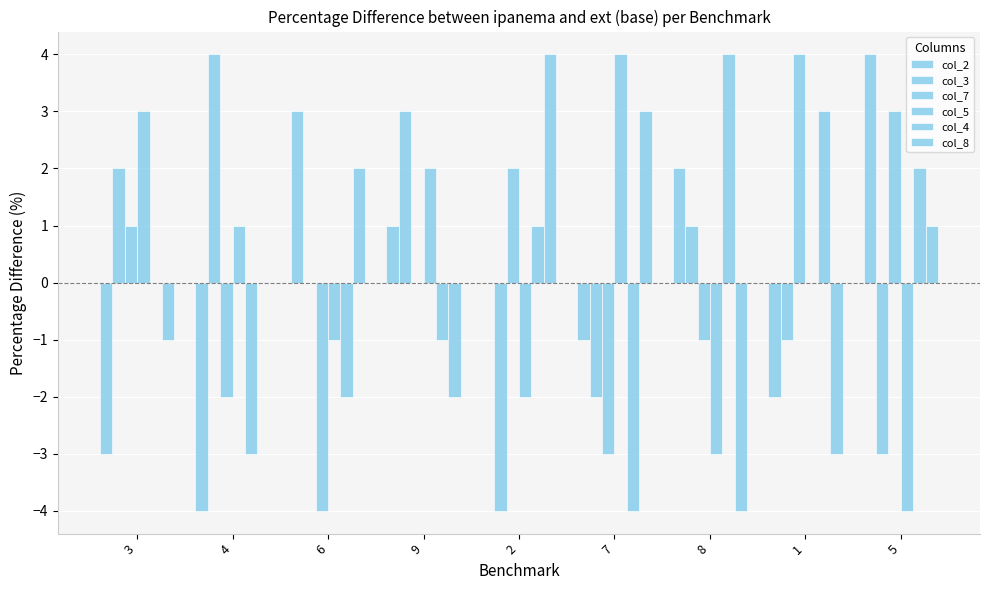

Reading left to right, what are all the values shown in this chart?

col_2: 3=-3	4=-4	6=3	9=1	2=0	7=-1	8=2	1=-2	5=4
col_3: 3=2	4=4	6=0	9=3	2=-4	7=-2	8=1	1=-1	5=-3
col_7: 3=1	4=-2	6=-4	9=0	2=2	7=-3	8=-1	1=4	5=3
col_5: 3=3	4=1	6=-1	9=2	2=-2	7=4	8=-3	1=0	5=-4
col_4: 3=0	4=-3	6=-2	9=-1	2=1	7=-4	8=4	1=3	5=2
col_8: 3=-1	4=0	6=2	9=-2	2=4	7=3	8=-4	1=-3	5=1